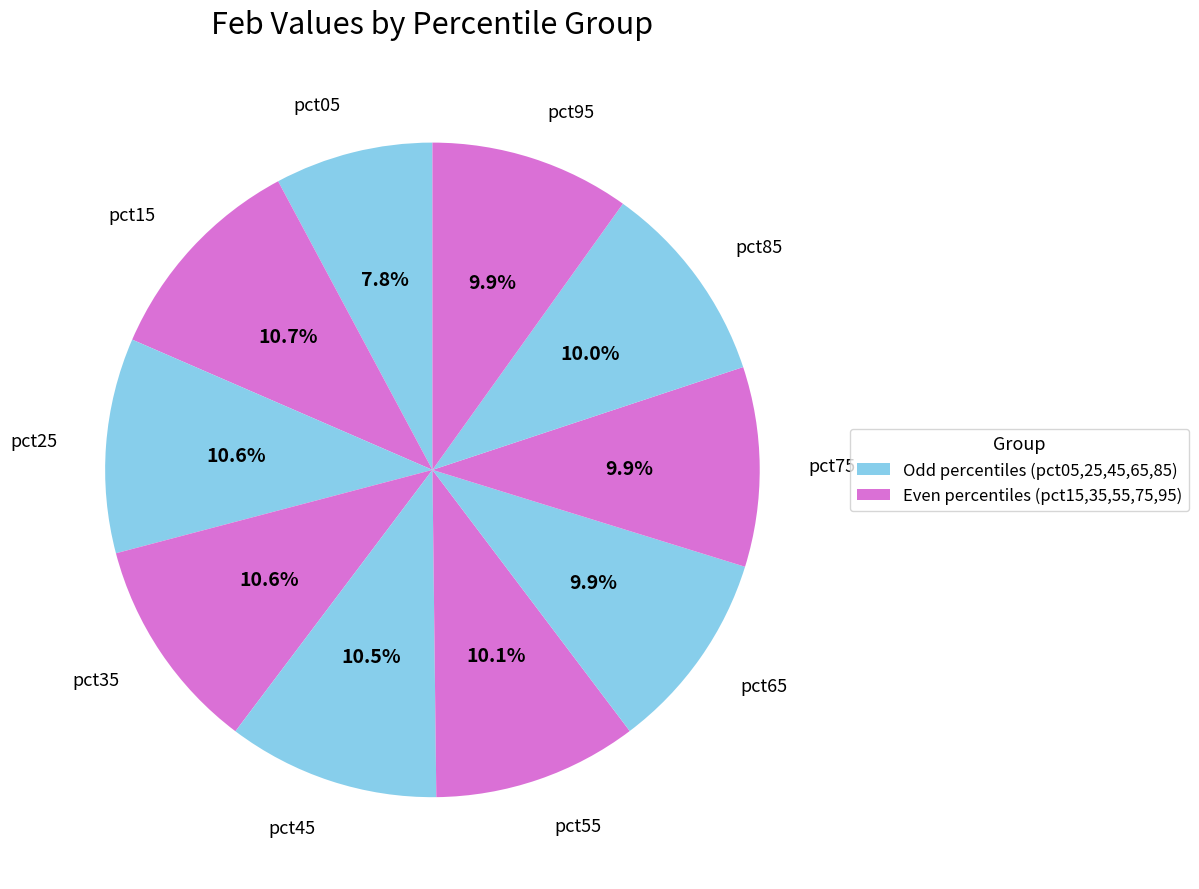

Does pct85 account for over 50% of the chart?

No